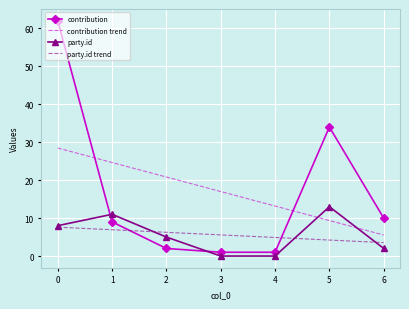

True or false: party.id trend and contribution trend cross at least once.

False